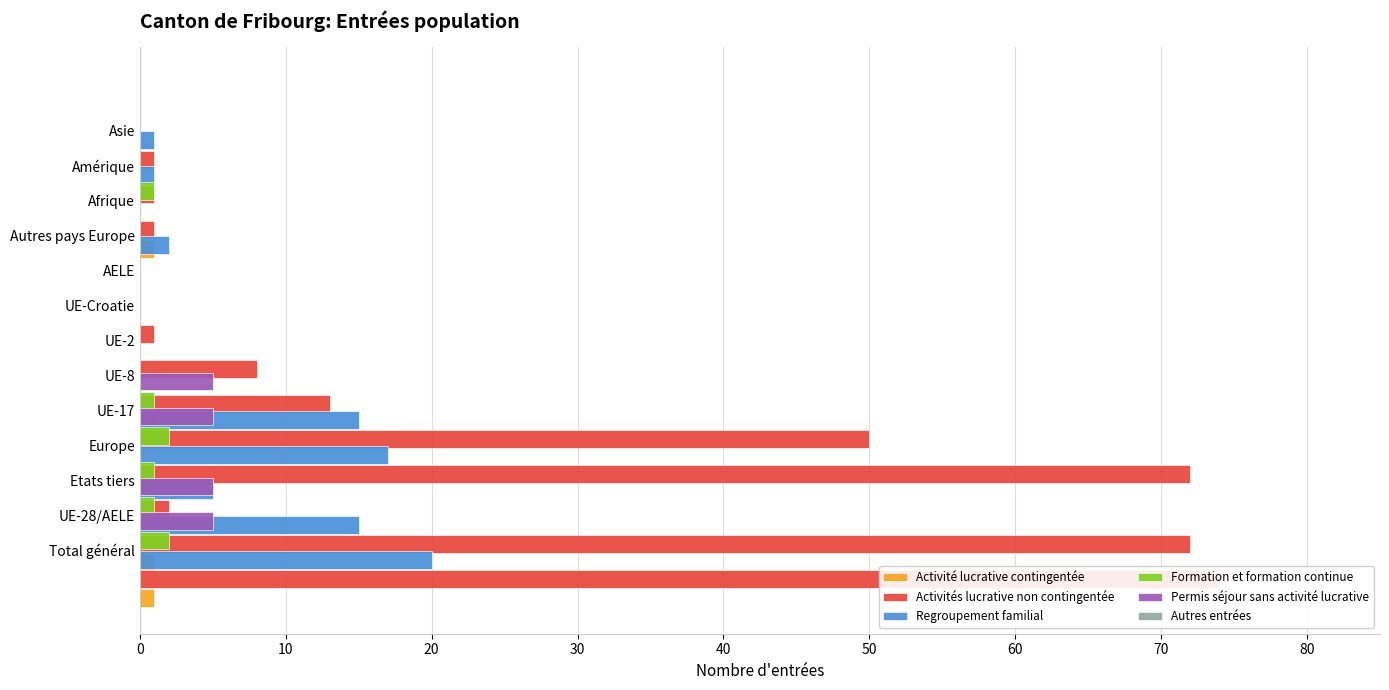

List the series in order of their peak value, lowest first.

Autres entrées, Activité lucrative contingentée, Formation et formation continue, Permis séjour sans activité lucrative, Regroupement familial, Activités lucrative non contingentée